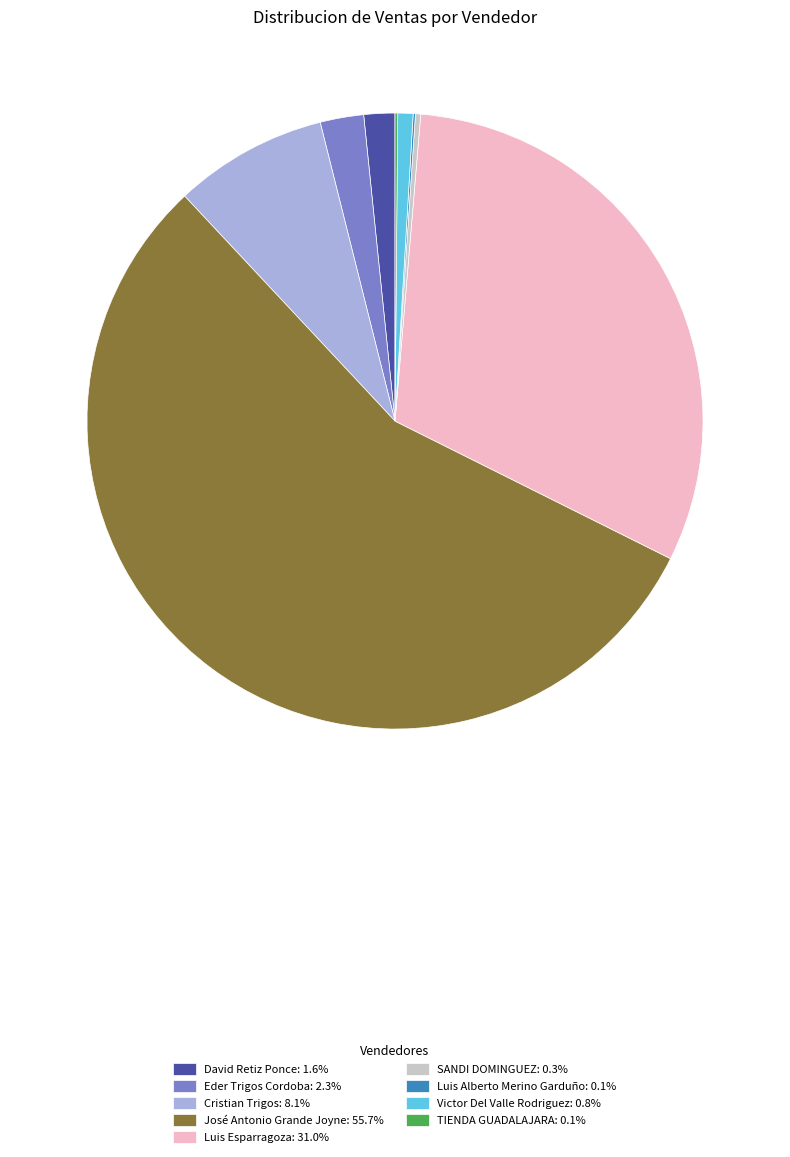

Is there a majority slice in this chart?

Yes